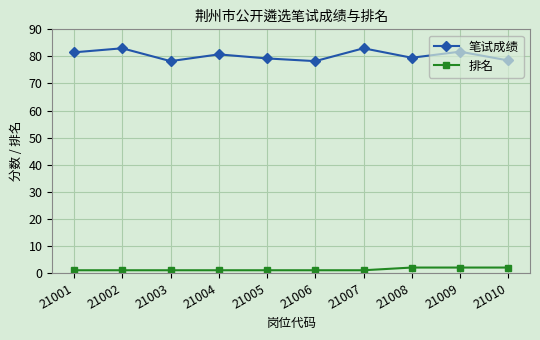

What are all the series names shown in the legend?

笔试成绩, 排名